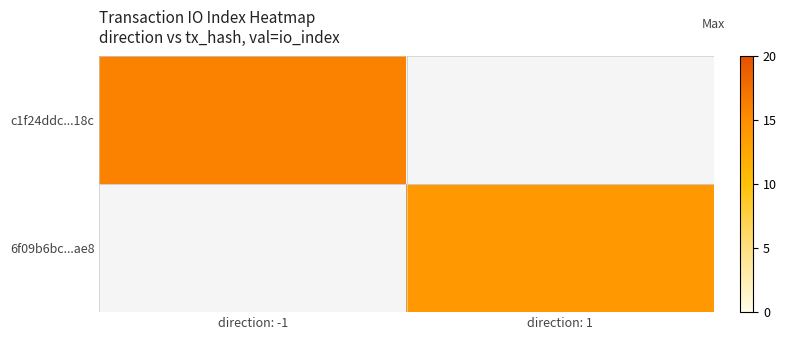

Reading right to left, list all the values displayed in this chart.

c1f24ddc...18c: direction: 1=0	direction: -1=16
6f09b6bc...ae8: direction: 1=14	direction: -1=0